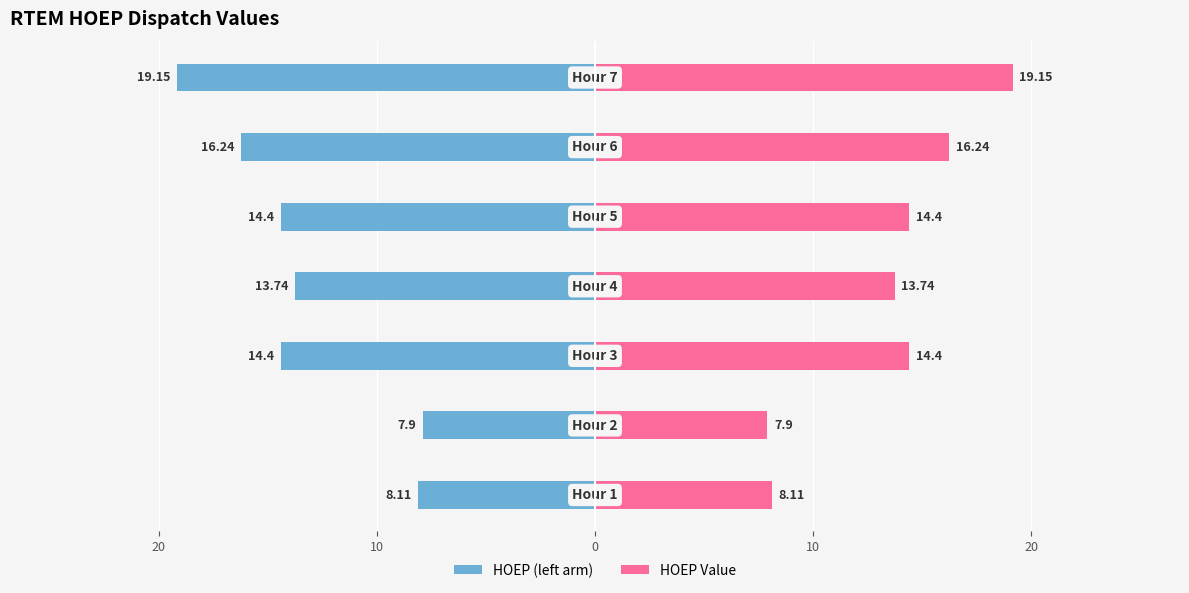

Rank the series by their maximum value, from lowest to highest.

HOEP (left arm), HOEP Value